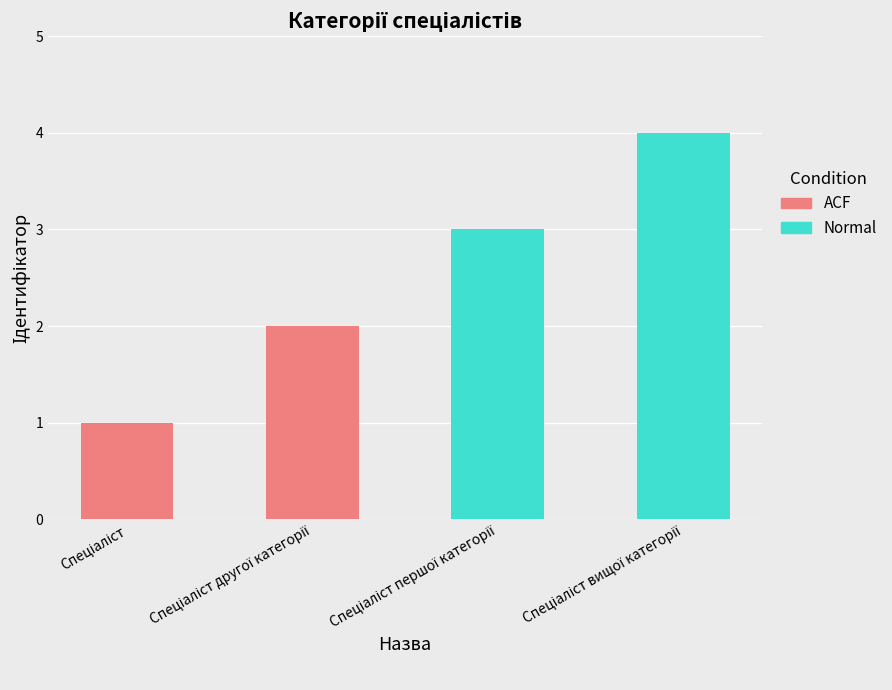

What is the difference between the maximum and minimum values?

3